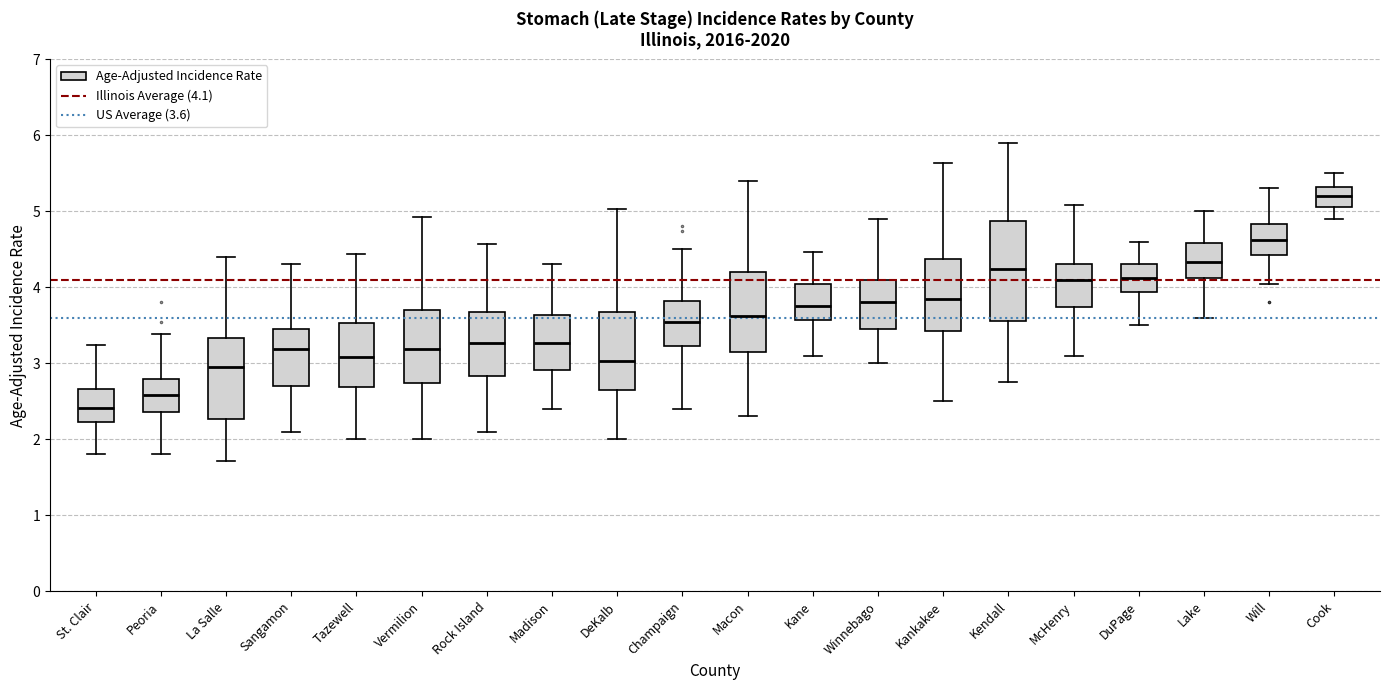

Which box is the tallest, from its lower edge to its upper edge?

Kendall